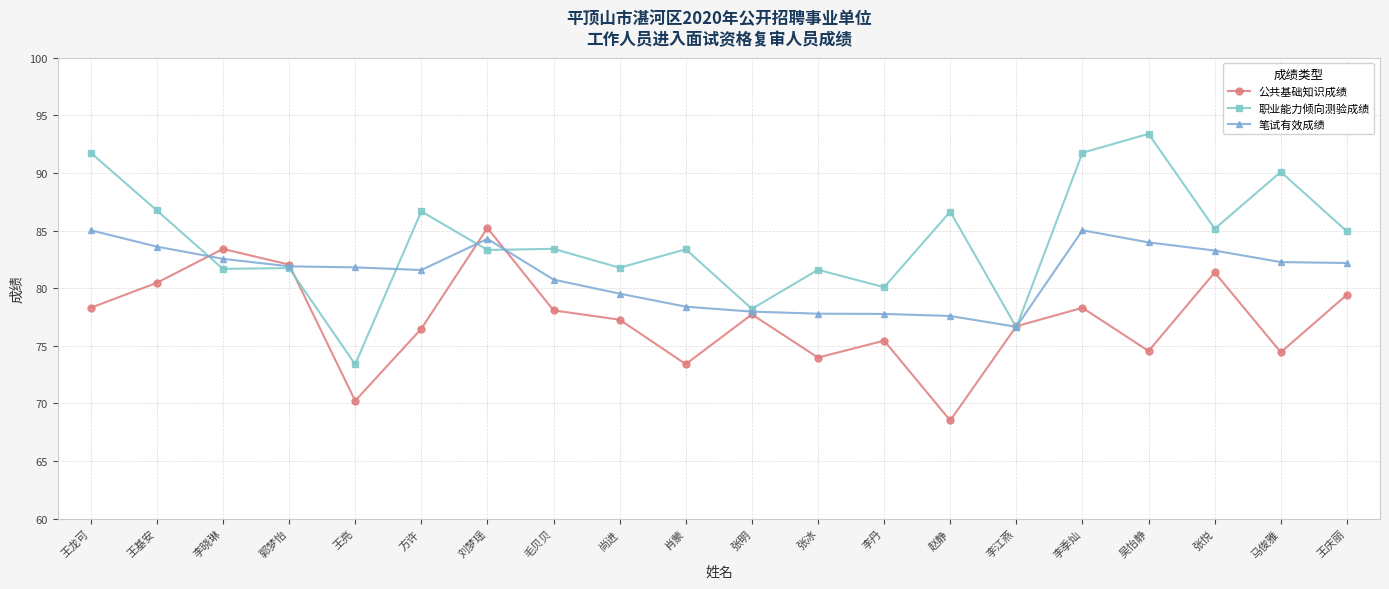

What is the value of the 职业能力倾向测验成绩 point at the 1st from the left?

91.8